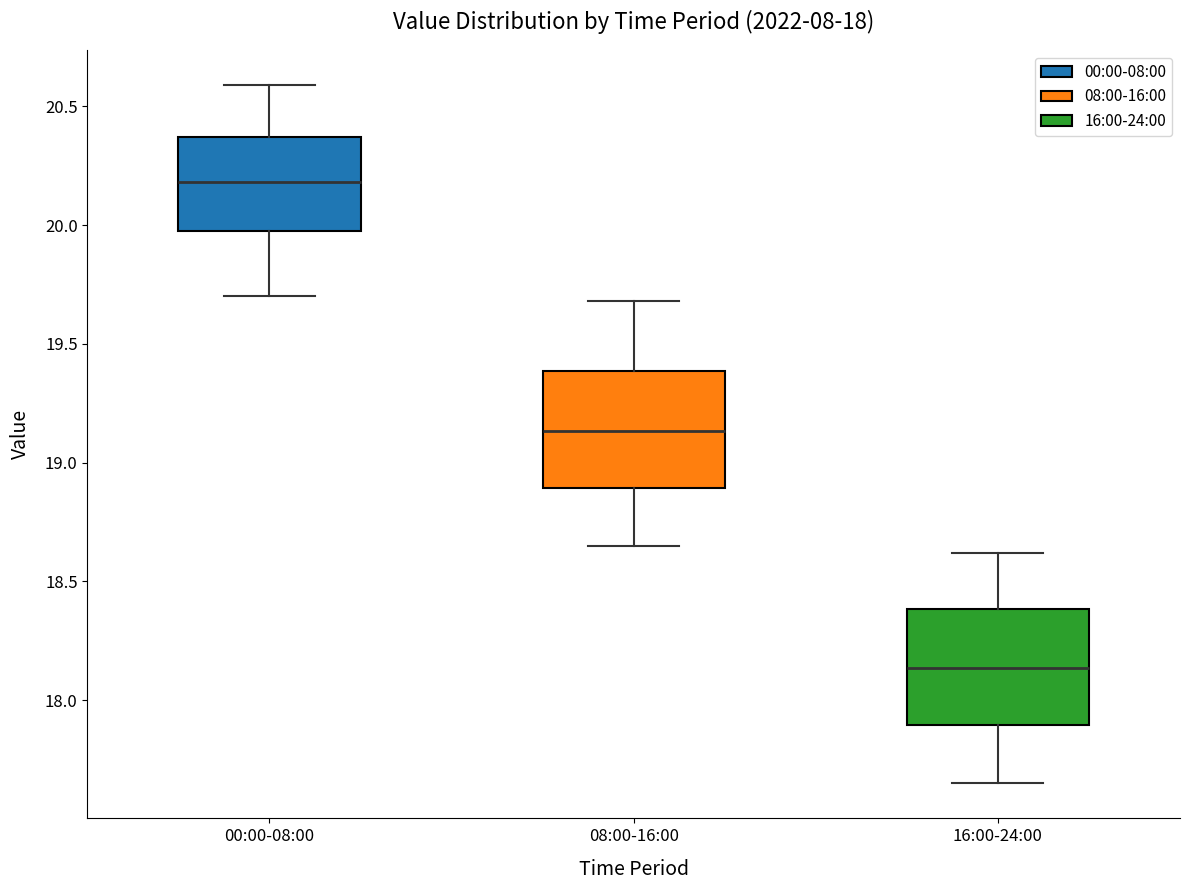

Which box has the lowest median line?

16:00-24:00